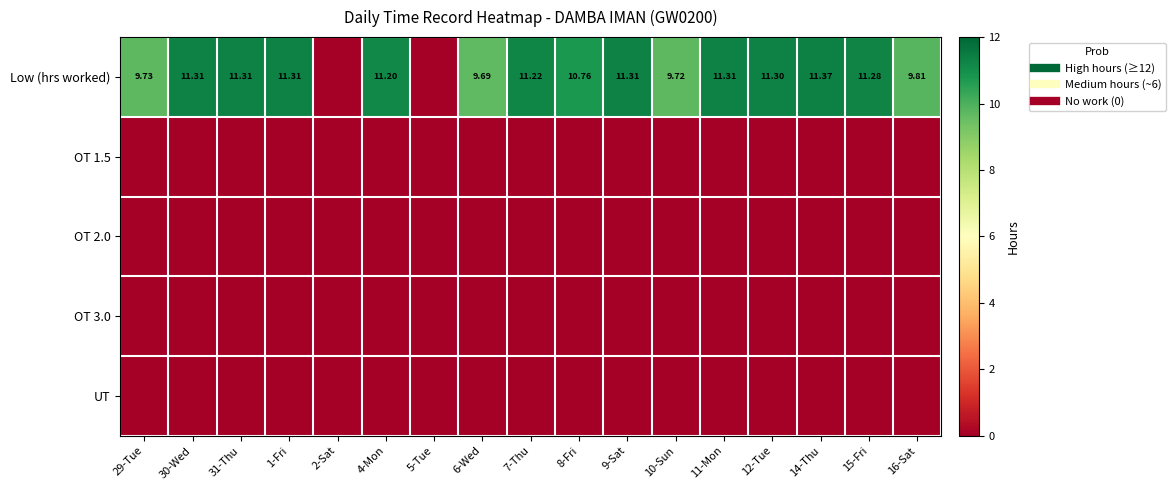

At which category is the sum across all series the highest?

14-Thu